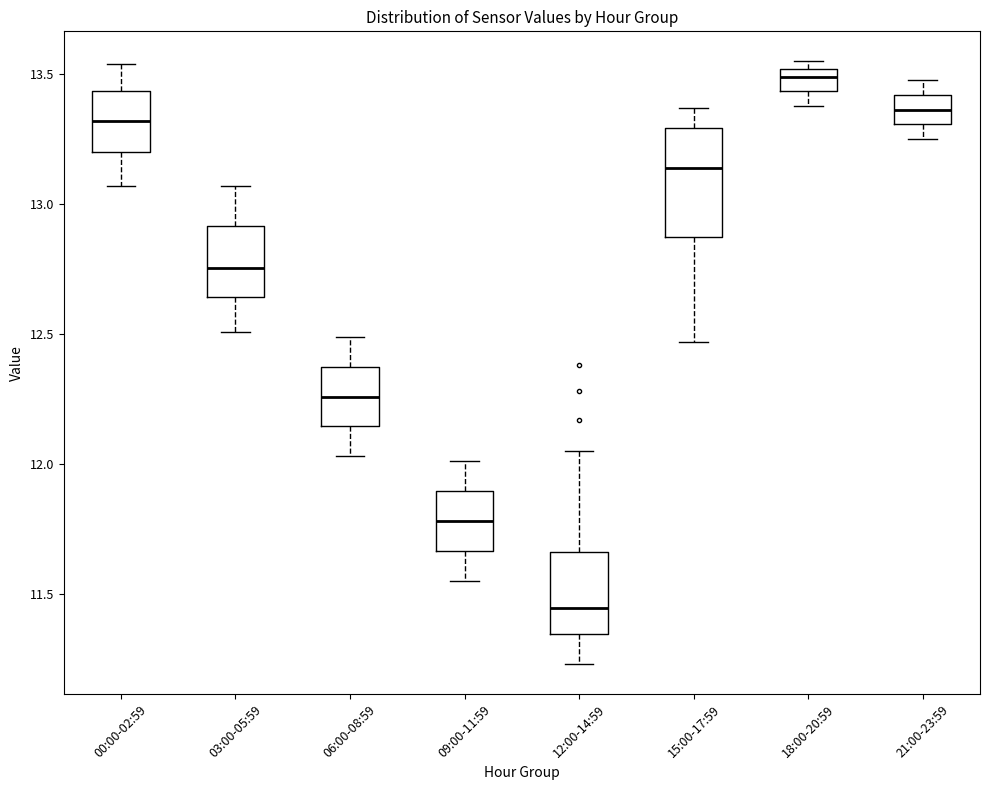

Which box's median line is the highest?

18:00-20:59